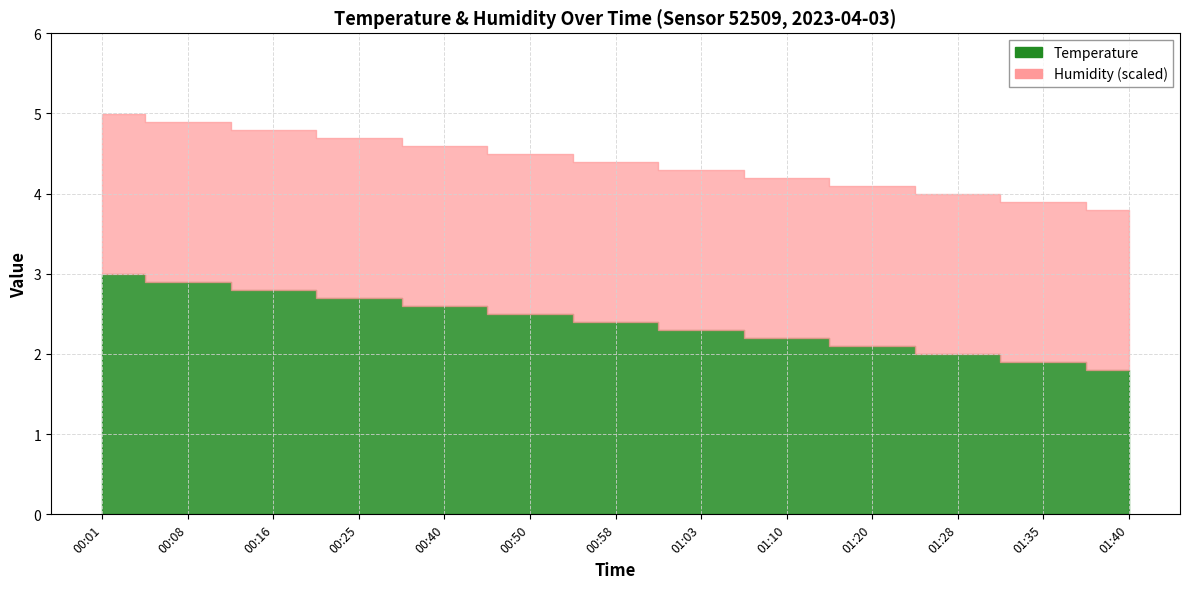

Which category has the highest value in the Temperature series?

00:01